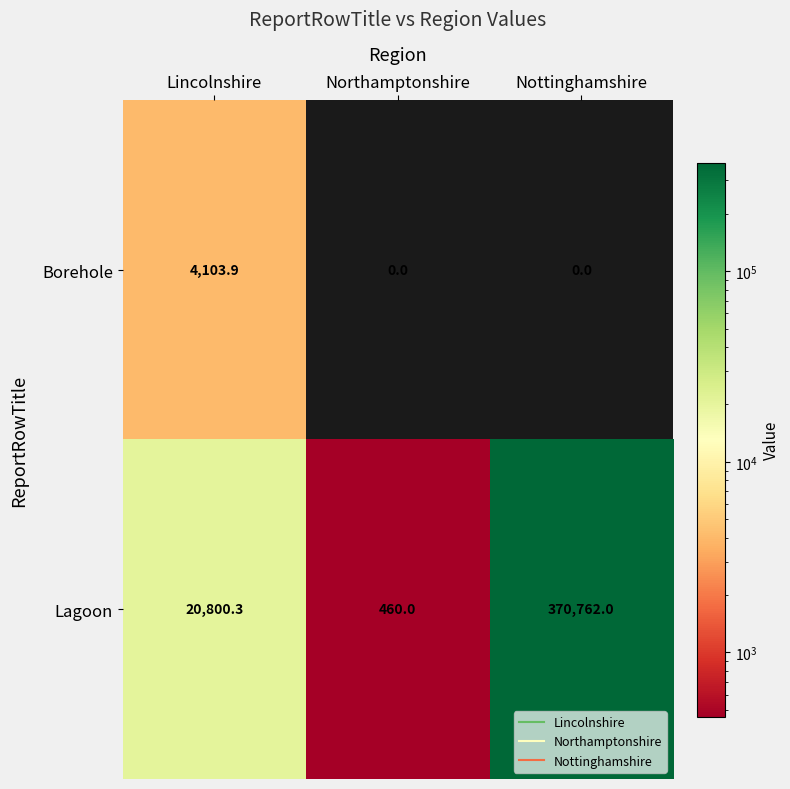

Reading left to right, extract all data points from this chart.

Borehole: 4103.9	0.0	0.0
Lagoon: 20800.3	460.0	370762.0